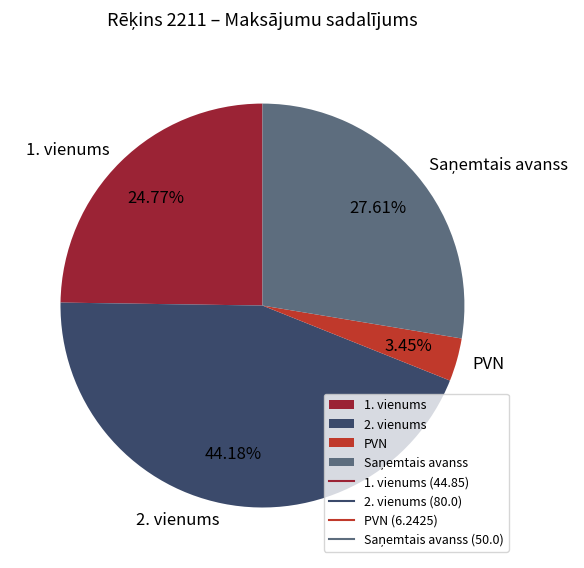

Count the number of slices in the pie.

4